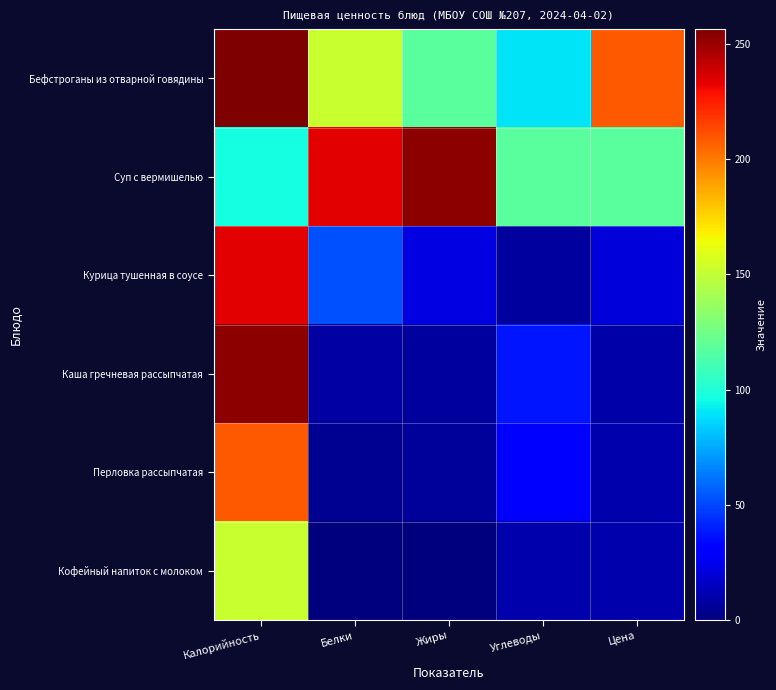

Reading left to right, extract all data points from this chart.

Бефстроганы из отварной говядины: Калорийность=256.5	Белки=152.0	Жиры=117.5	Углеводы=90.0	Цена=209.0
Суп с вермишелью: Калорийность=96.6	Белки=234.0	Жиры=253.1	Углеводы=117.5	Цена=118.0
Курица тушенная в соусе: Калорийность=234.0	Белки=53.0	Жиры=22.1	Углеводы=7.2	Цена=20.3
Каша гречневая рассыпчатая: Калорийность=253.1	Белки=8.6	Жиры=7.8	Углеводы=37.1	Цена=9.3
Перловка рассыпчатая: Калорийность=209.0	Белки=4.6	Жиры=6.7	Углеводы=31.5	Цена=10.1
Кофейный напиток с молоком: Калорийность=152.0	Белки=0.0	Жиры=0.0	Углеводы=11.0	Цена=10.1